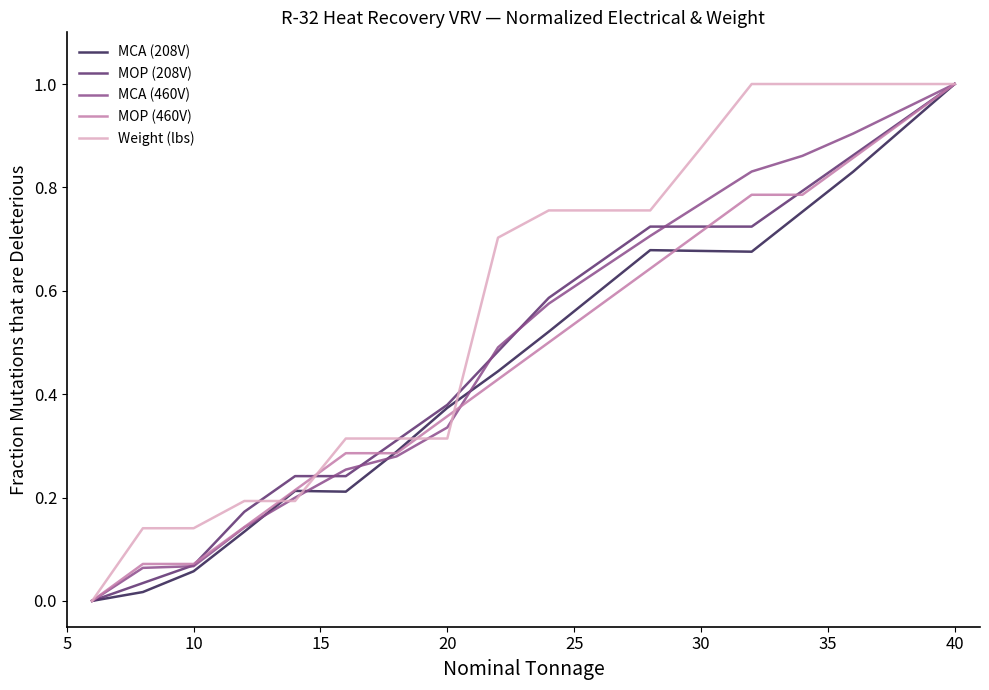

How many lines are shown in the chart?

5